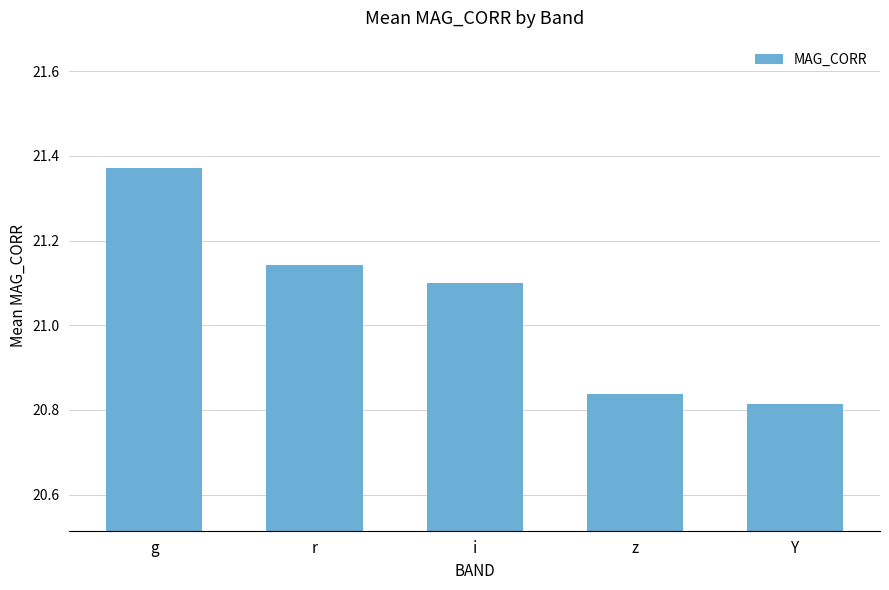

True or false: the data shows 30.2 at i.

False